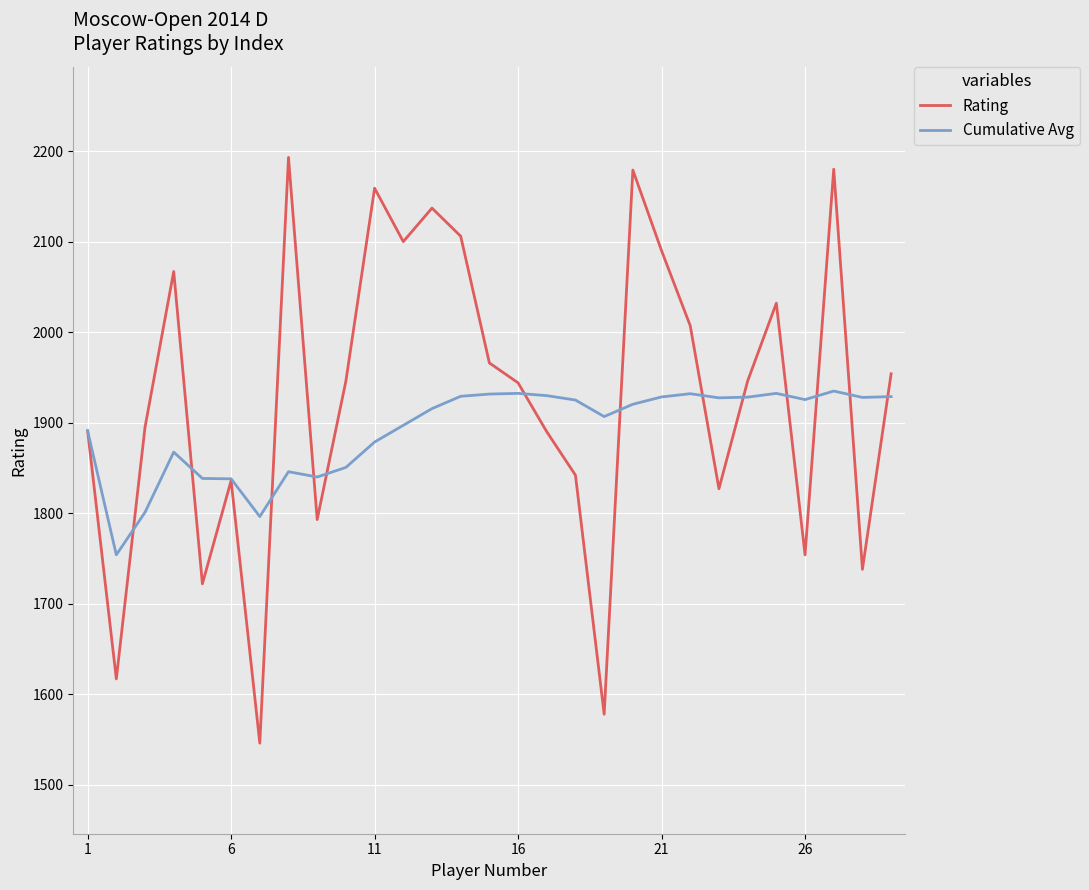

What is the smallest value displayed?

1546.0